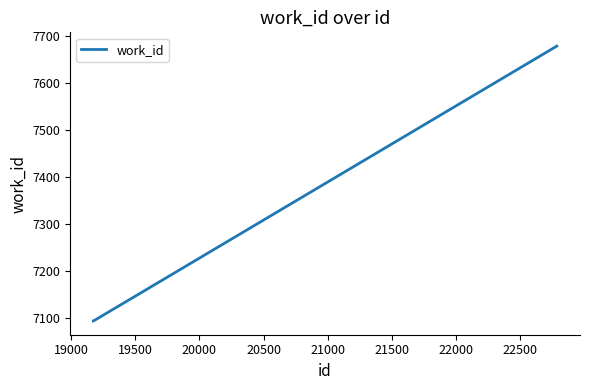

What is the difference between the maximum and minimum values?

585